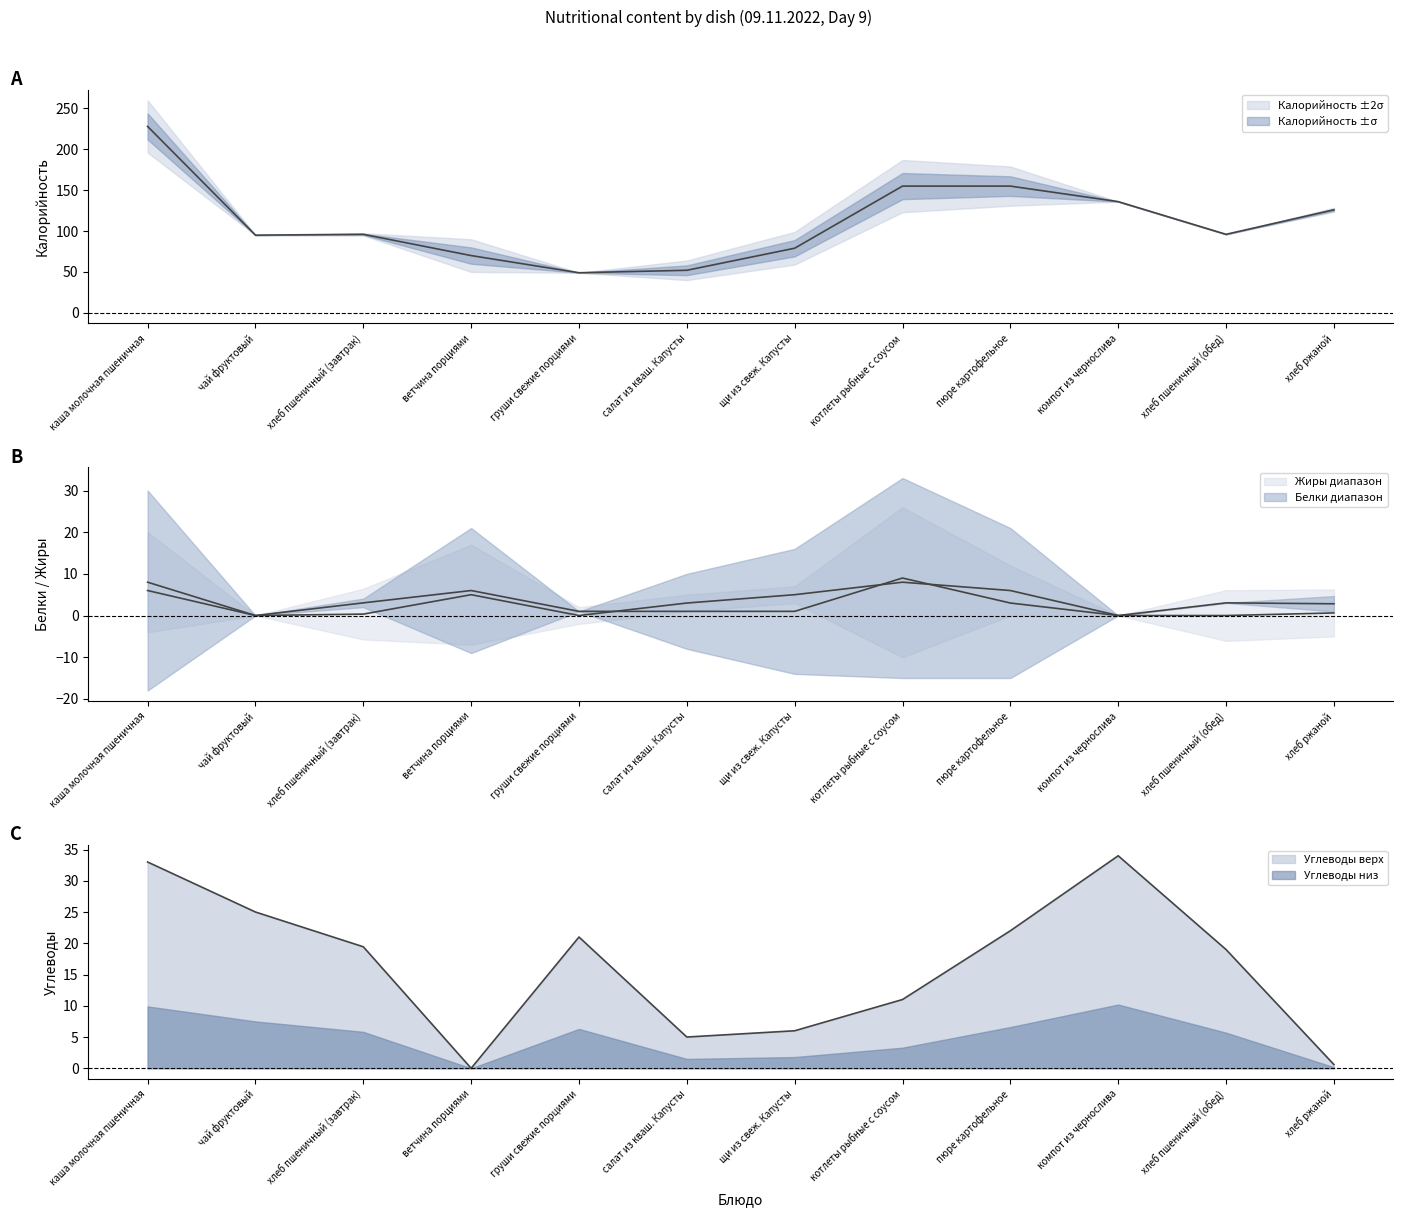

How many categories are shown in the chart?

12